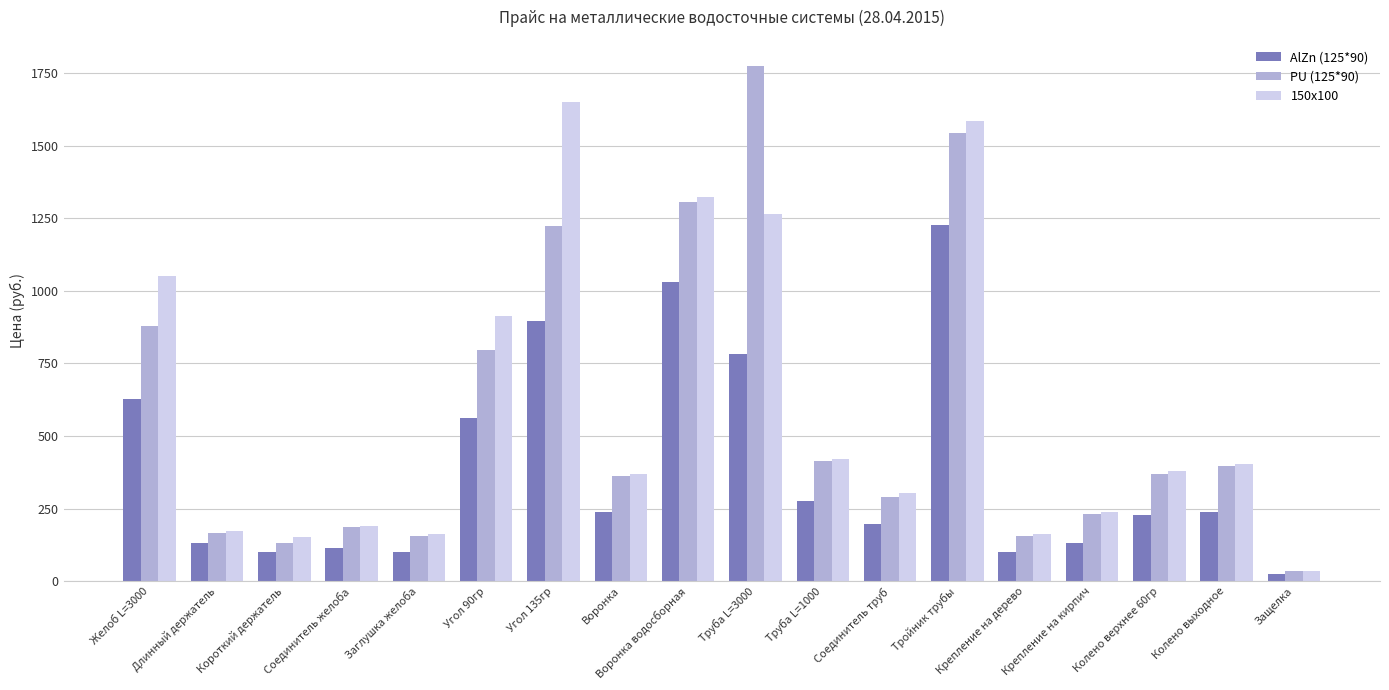

Are the bars grouped side by side (vs. stacked)?

Yes